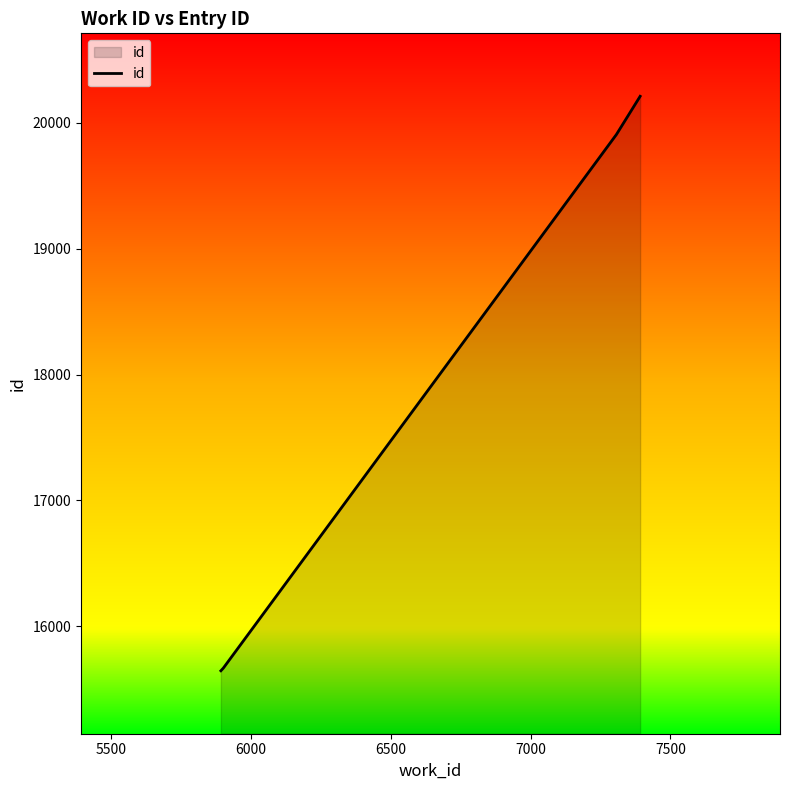

How many lines are shown in the chart?

1